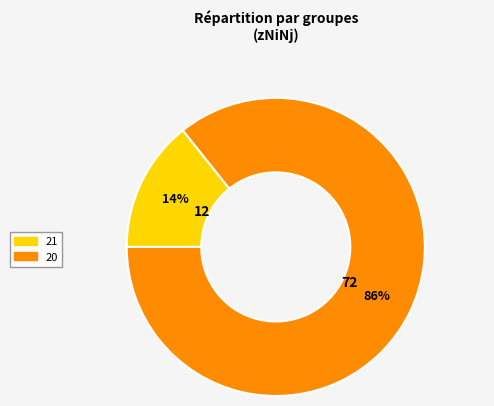

Count the number of slices in the pie.

2